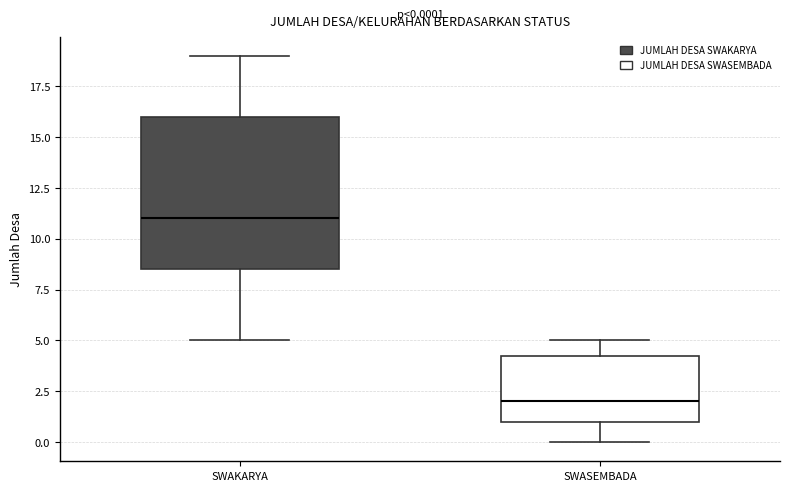

Which box's median line is the lowest?

SWASEMBADA